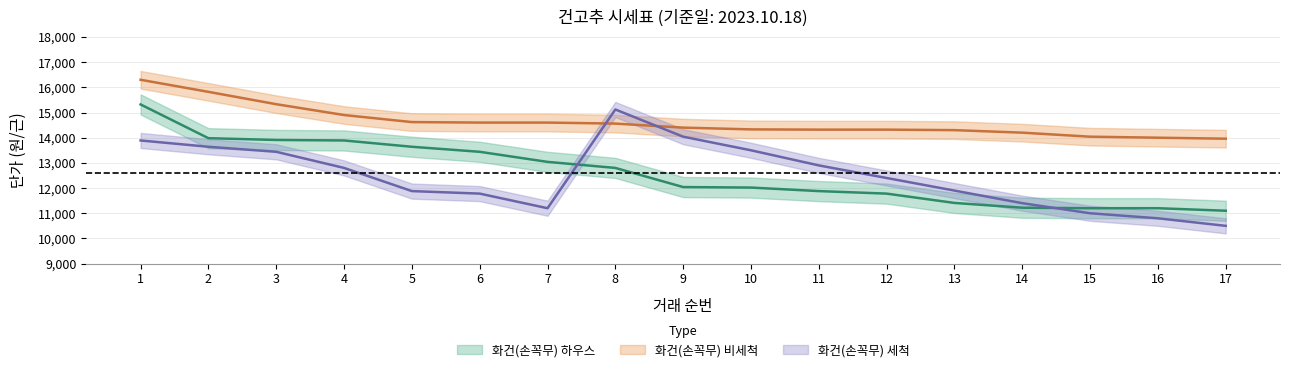

Where does the 화건(손꼭무)_비세척_단가 series first go above 14400?

1